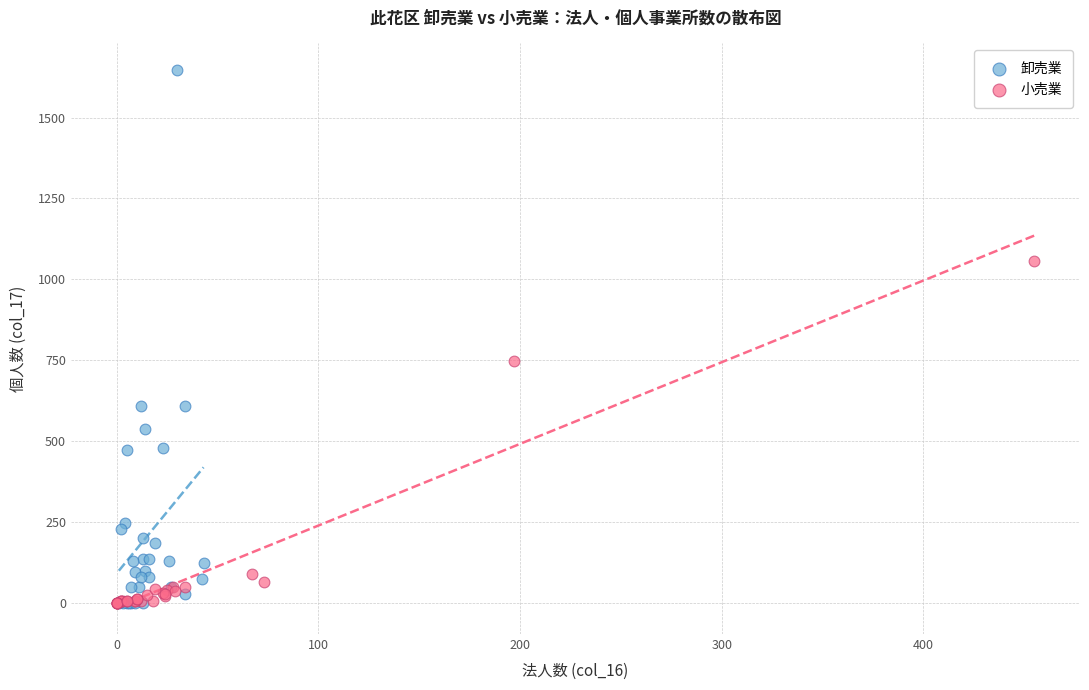

Which series has the largest Y range (max minus min)?

卸売業